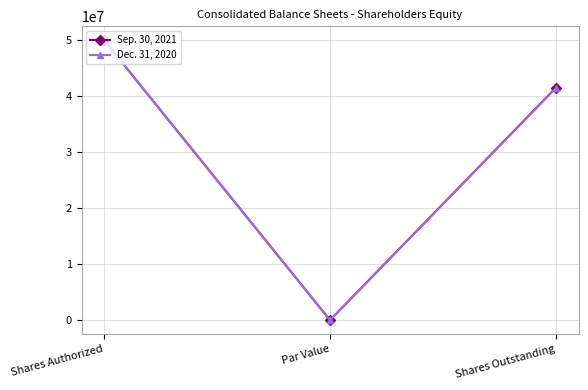

Is it true that Dec. 31, 2020 equals 50000000 at Shares Authorized?

True